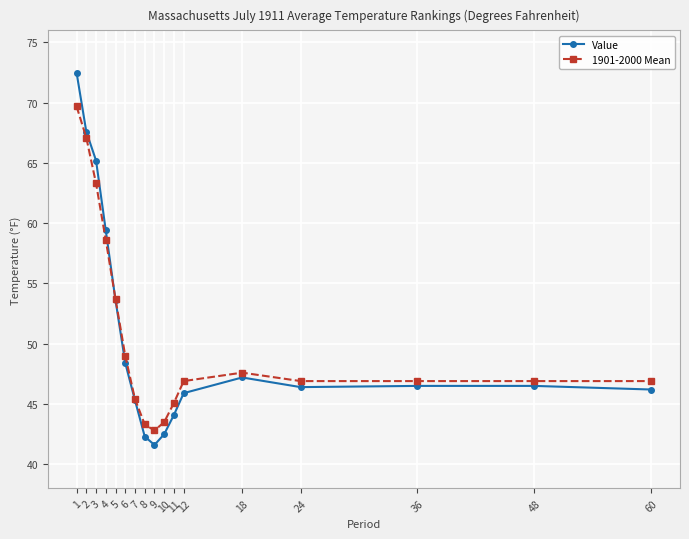

What is the total value across all series at 48?

93.4